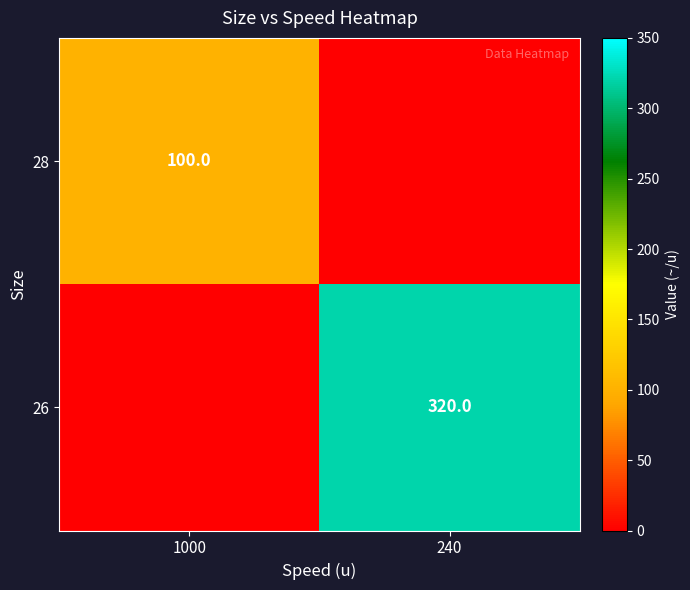

The value of 28 at 1000 is 30. True or false?

False